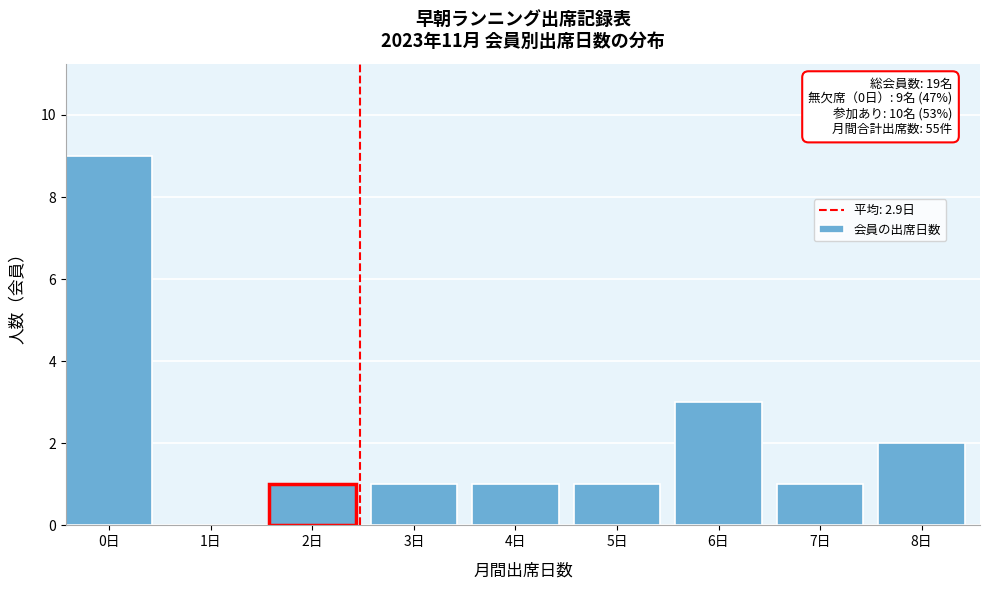

Reading left to right, extract all data points from this chart.

0日=9	1日=0	2日=1	3日=1	4日=1	5日=1	6日=3	7日=1	8日=2